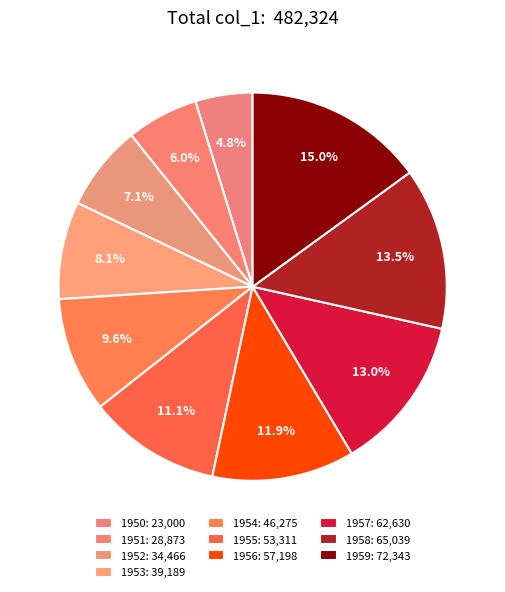

Does any single category account for the majority?

No